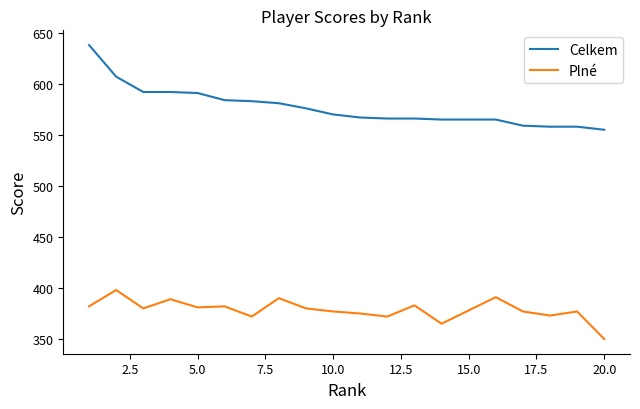

What is the minimum value shown in the chart?

350